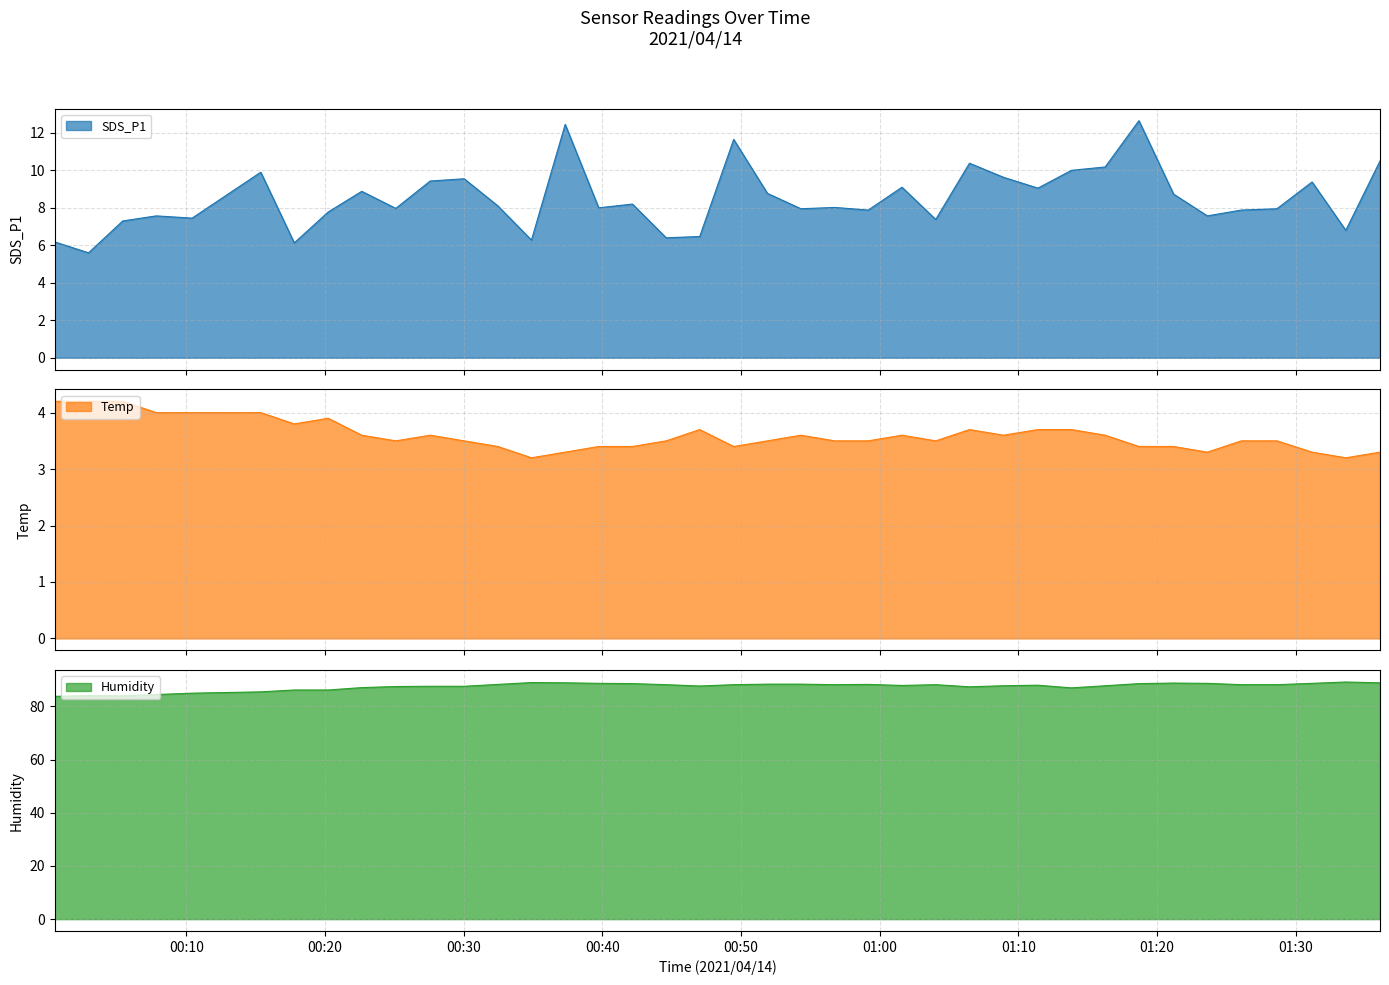

Is it true that SDS_P1 equals 17.6 at 2021/04/14 01:06:28?

False